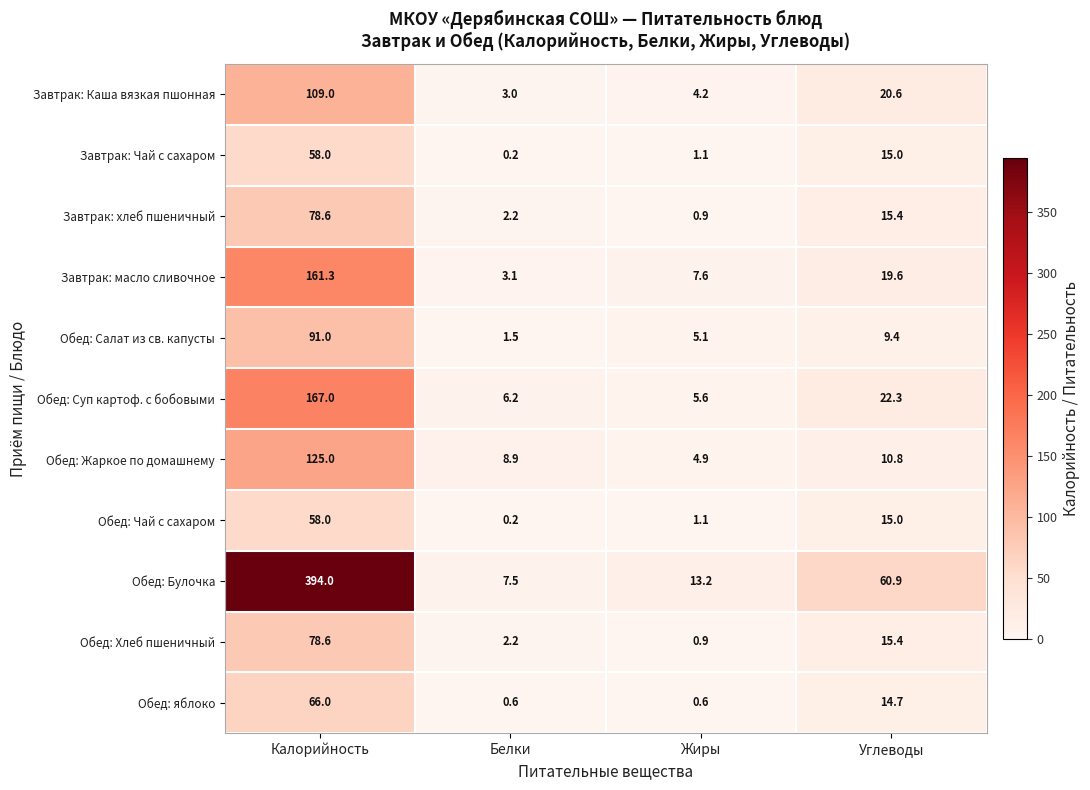

Which label corresponds to the largest value in the chart?

Калорийность